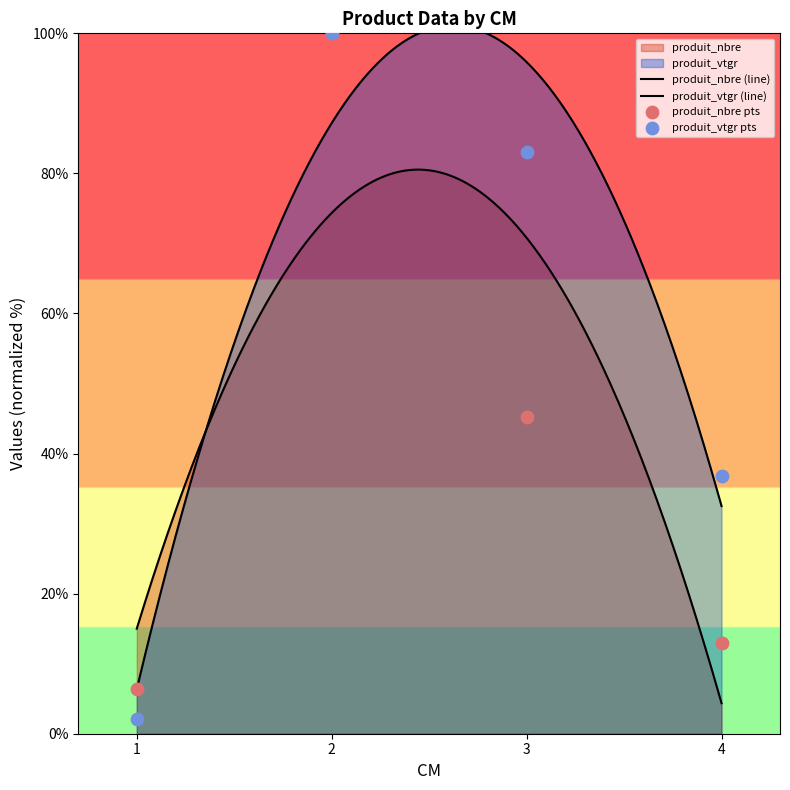

At which category is the sum across all series the highest?

2